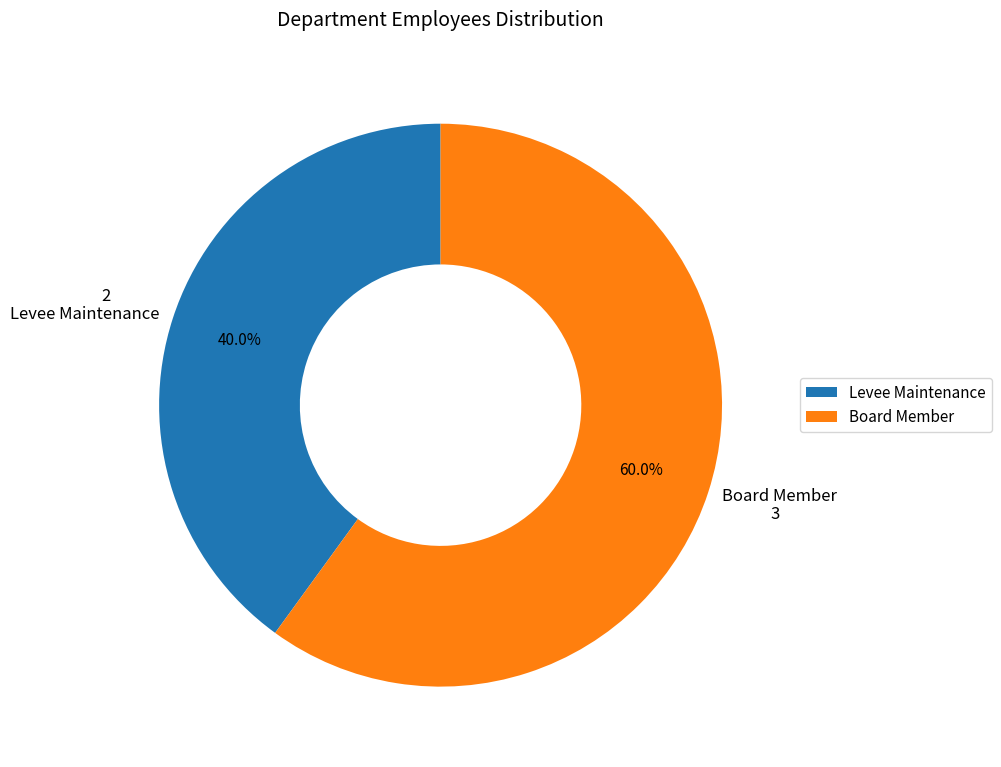

Approximately how many times larger is the value at Levee Maintenance compared to Board Member?

0.7